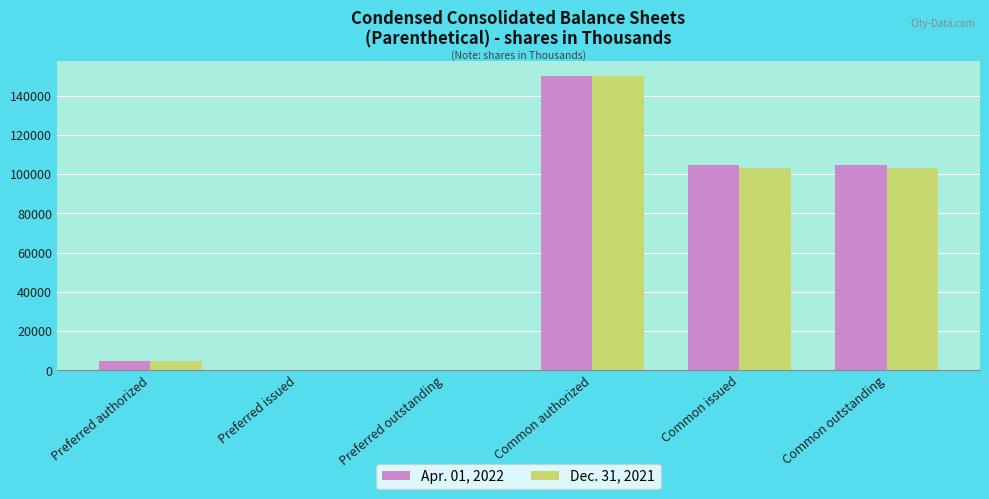

Is the value of Apr. 01, 2022 at Common issued greater than the value of Dec. 31, 2021 at Preferred issued?

Yes